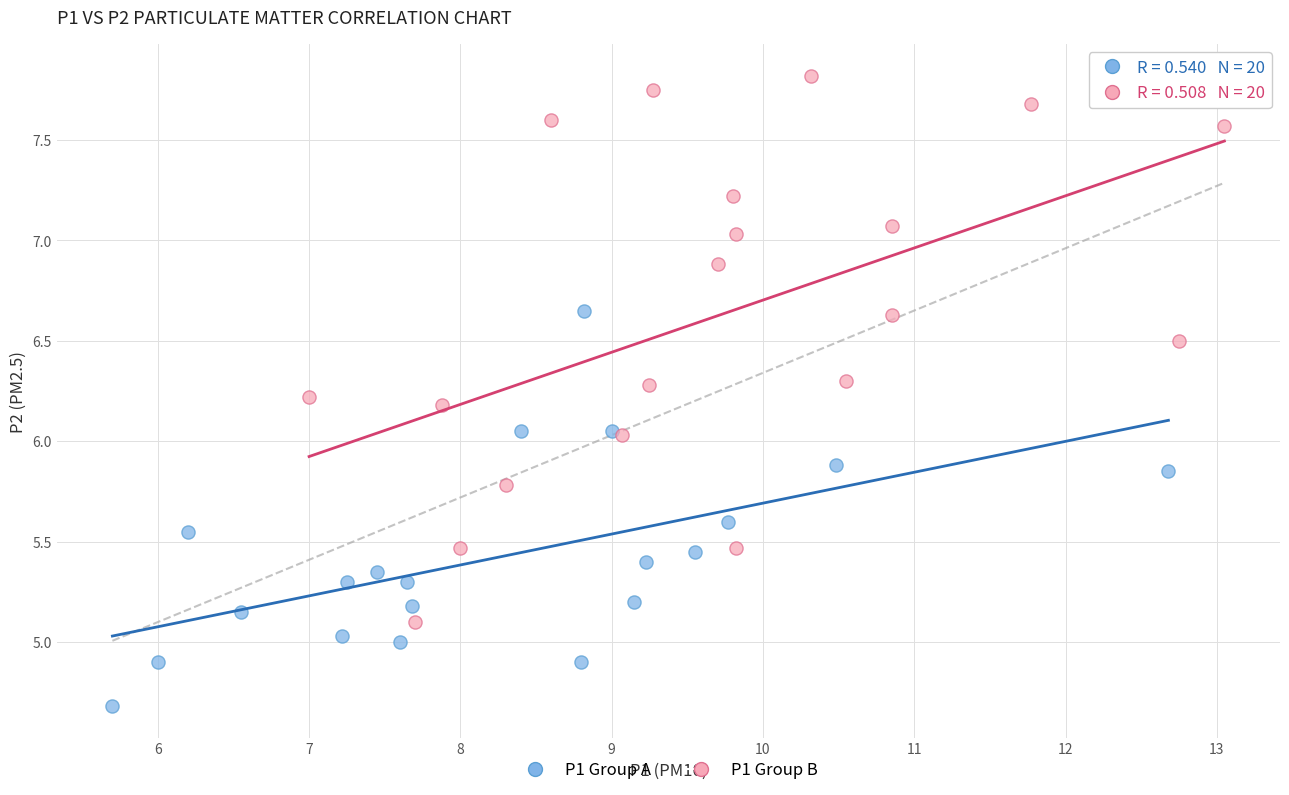

Which series contains the lowest Y value?

P1 Group A